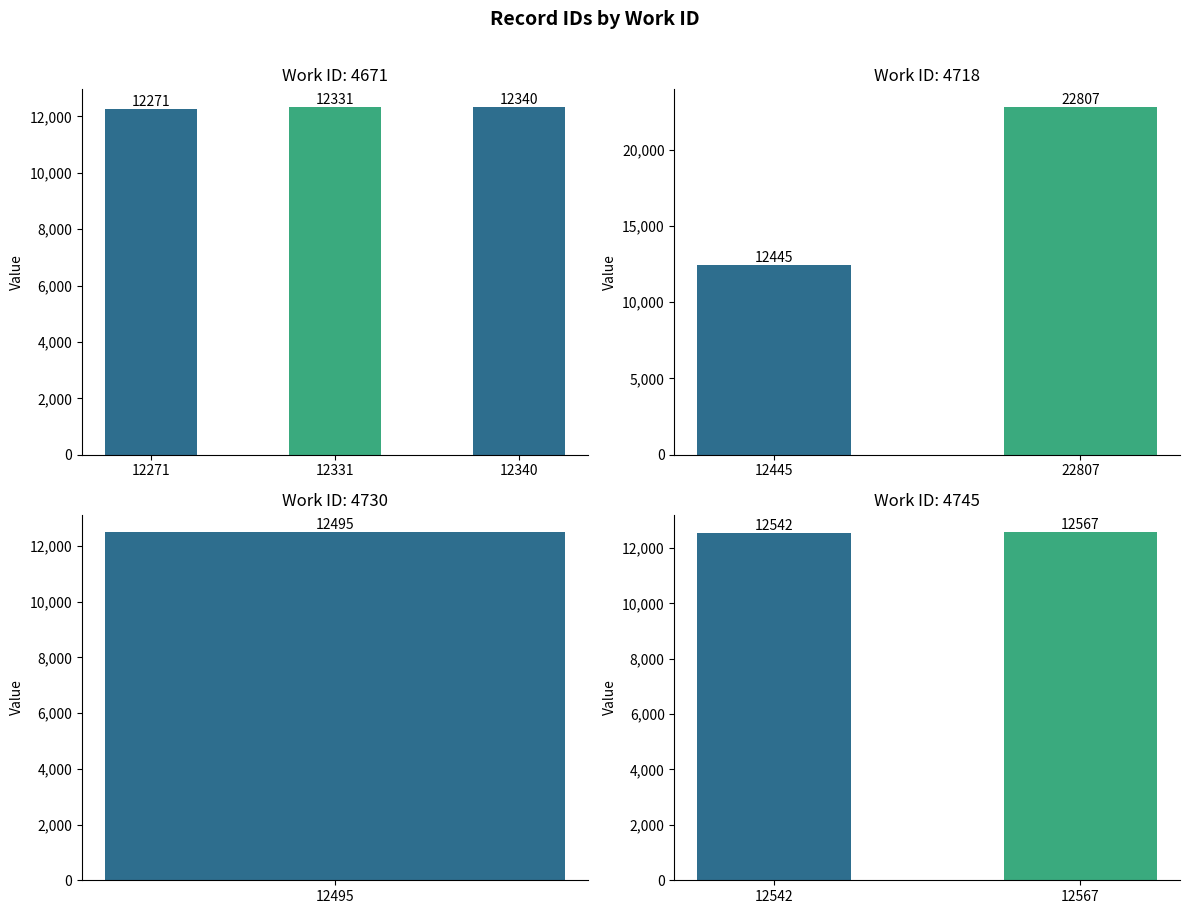

Are the bars horizontal?

No